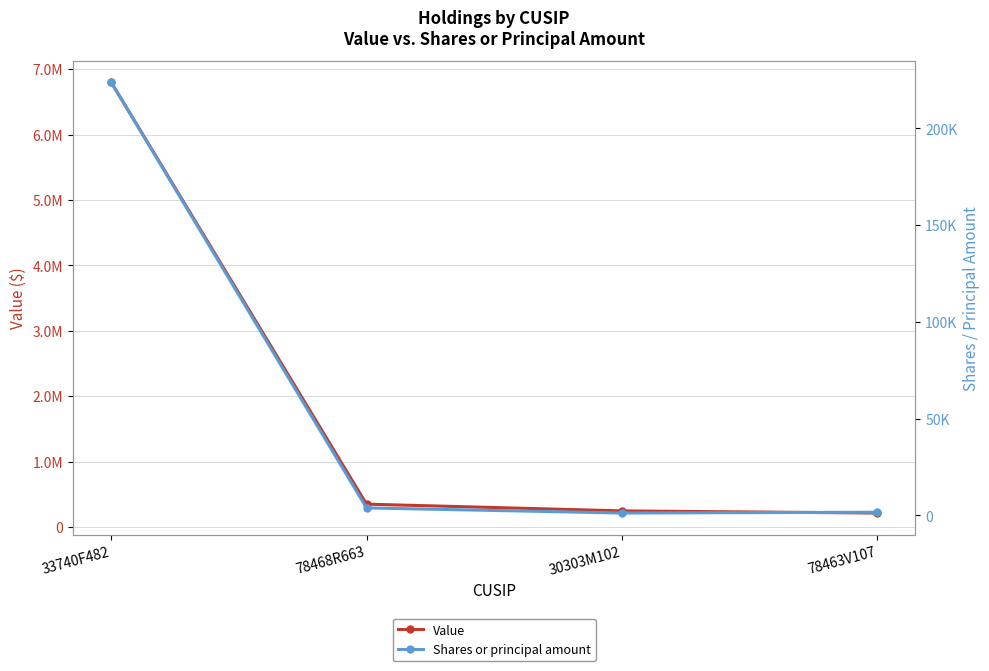

Rank the series by their average value, from lowest to highest.

Shares or principal amount, Value